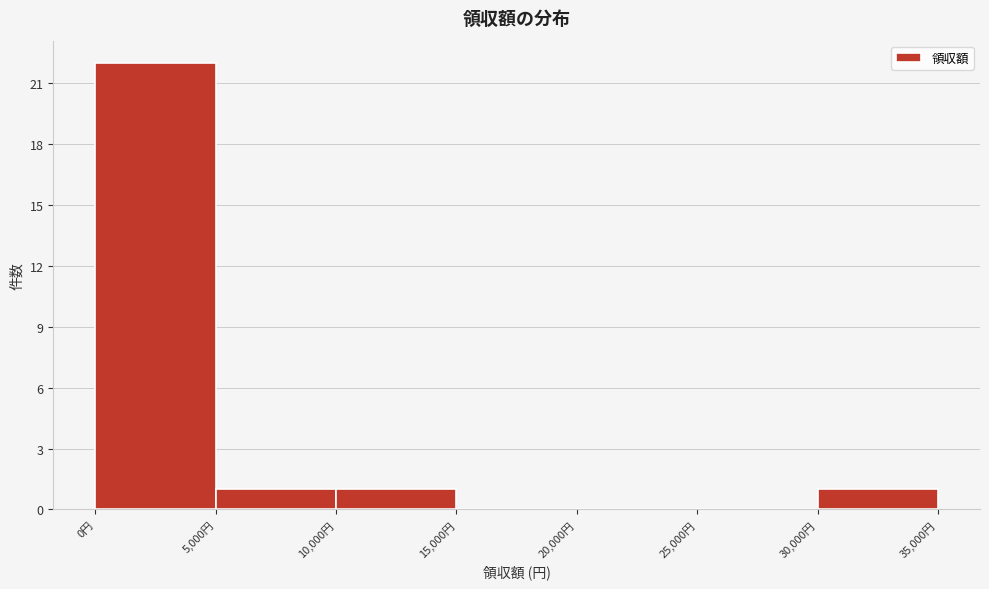

Reading left to right, list every bar in this chart as the range it spans on the x-axis followed by its height. The values are not printed on the chart, so give them approximately, as read against the axis.

0 to 5000: 22
5000 to 10000: 1
10000 to 15000: 1
15000 to 20000: 0
20000 to 25000: 0
25000 to 30000: 0
30000 to 35000: 1